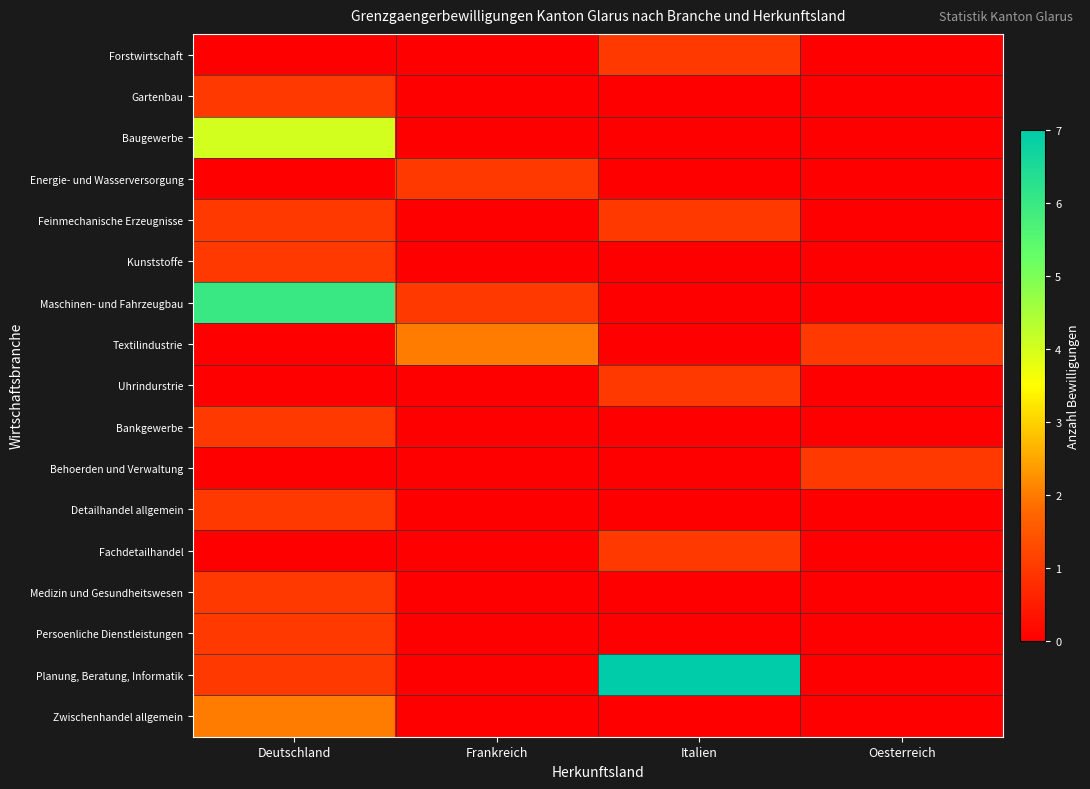

Reading left to right, transcribe all the data shown in this chart.

Forstwirtschaft: Deutschland=0	Frankreich=0	Italien=1	Oesterreich=0
Gartenbau: Deutschland=1	Frankreich=0	Italien=0	Oesterreich=0
Baugewerbe: Deutschland=4	Frankreich=0	Italien=0	Oesterreich=0
Energie- und Wasserversorgung: Deutschland=0	Frankreich=1	Italien=0	Oesterreich=0
Feinmechanische Erzeugnisse: Deutschland=1	Frankreich=0	Italien=1	Oesterreich=0
Kunststoffe: Deutschland=1	Frankreich=0	Italien=0	Oesterreich=0
Maschinen- und Fahrzeugbau: Deutschland=6	Frankreich=1	Italien=0	Oesterreich=0
Textilindustrie: Deutschland=0	Frankreich=2	Italien=0	Oesterreich=1
Uhrindurstrie: Deutschland=0	Frankreich=0	Italien=1	Oesterreich=0
Bankgewerbe: Deutschland=1	Frankreich=0	Italien=0	Oesterreich=0
Behoerden und Verwaltung: Deutschland=0	Frankreich=0	Italien=0	Oesterreich=1
Detailhandel allgemein: Deutschland=1	Frankreich=0	Italien=0	Oesterreich=0
Fachdetailhandel: Deutschland=0	Frankreich=0	Italien=1	Oesterreich=0
Medizin und Gesundheitswesen: Deutschland=1	Frankreich=0	Italien=0	Oesterreich=0
Persoenliche Dienstleistungen: Deutschland=1	Frankreich=0	Italien=0	Oesterreich=0
Planung, Beratung, Informatik: Deutschland=1	Frankreich=0	Italien=7	Oesterreich=0
Zwischenhandel allgemein: Deutschland=2	Frankreich=0	Italien=0	Oesterreich=0